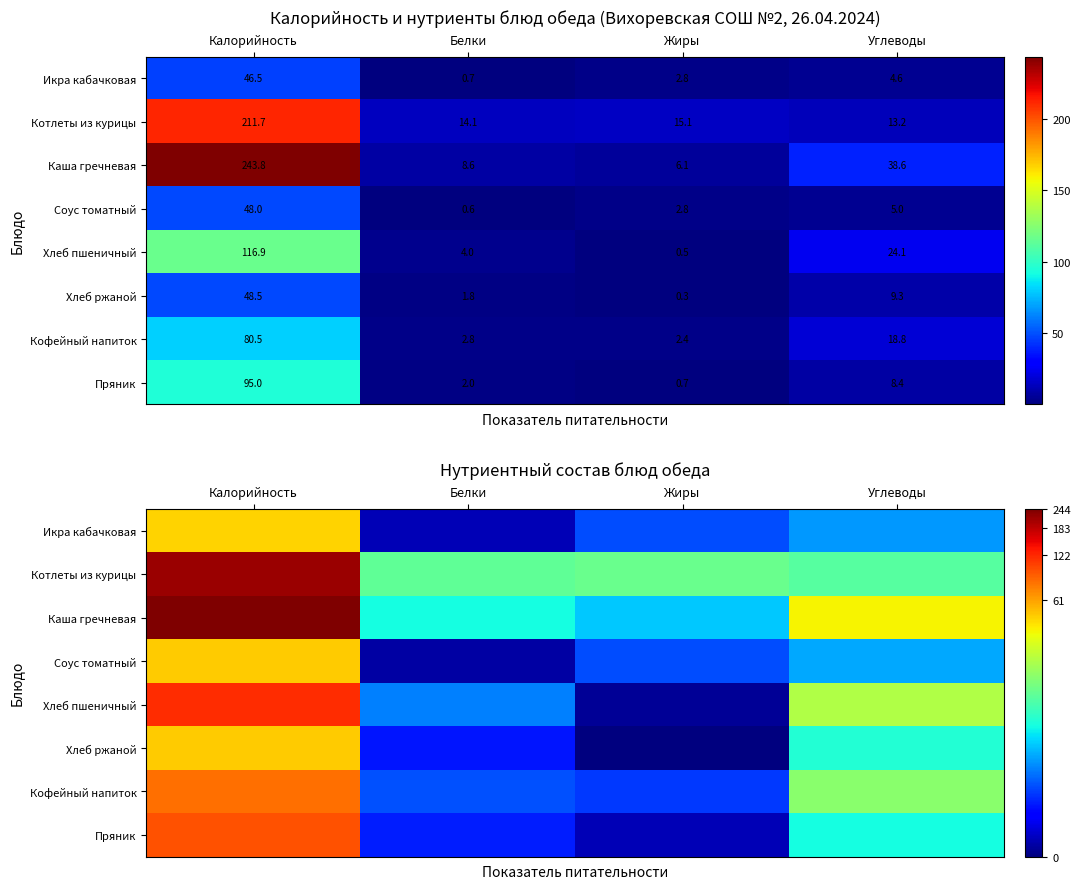

At which category is the sum across all series the highest?

Калорийность